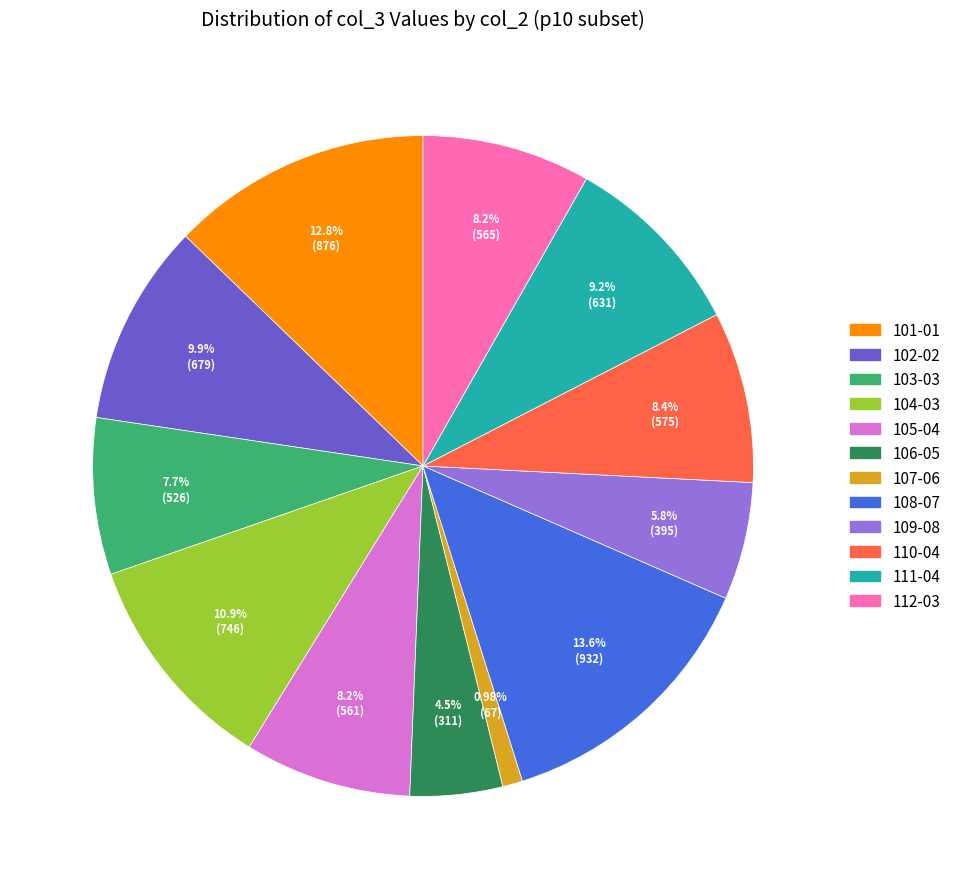

Does any single category account for the majority?

No